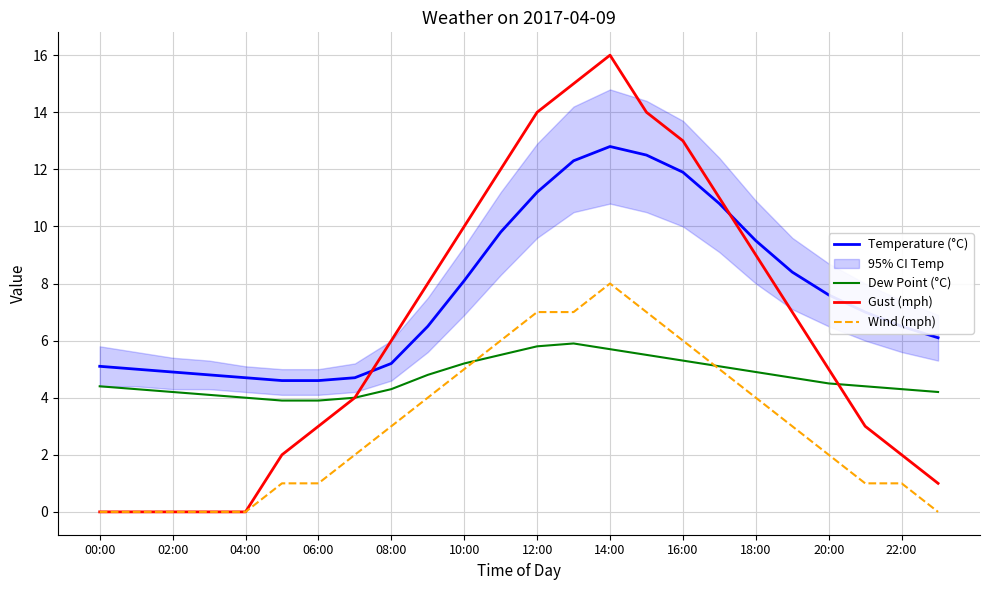

Is the value of Temperature (°C) at 08:00 greater than the value of Gust (mph) at 02:00?

Yes